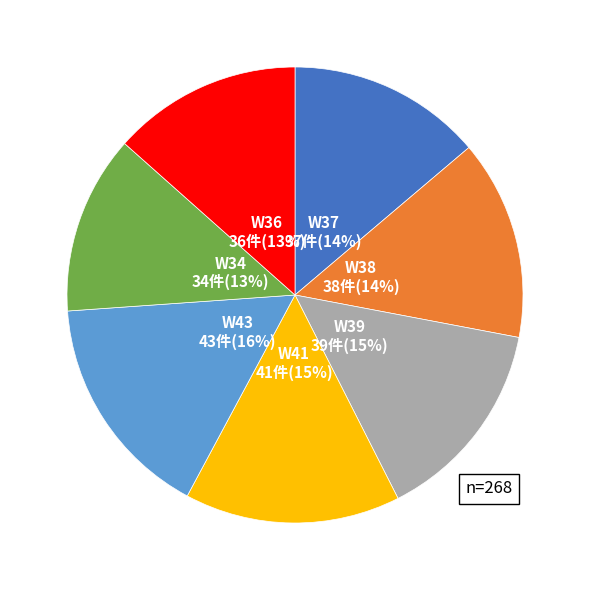

To the nearest percent, what is the difference between the largest and smallest slice percentages?

3%